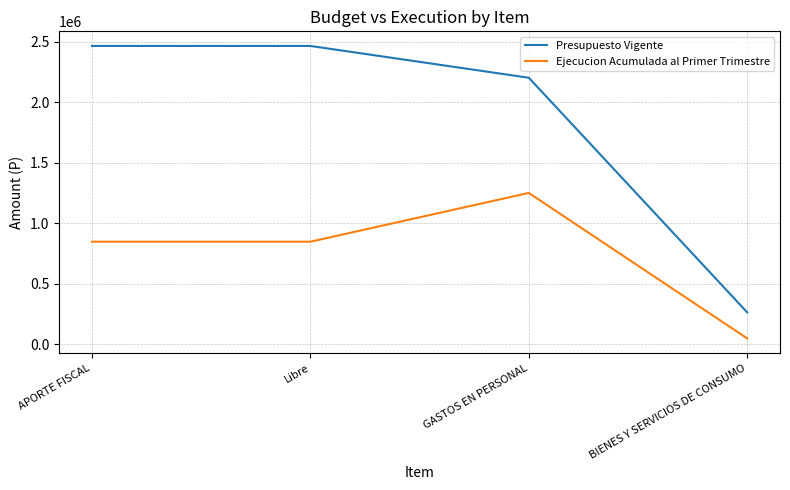

What is the total value across all series at GASTOS EN PERSONAL?

3450801